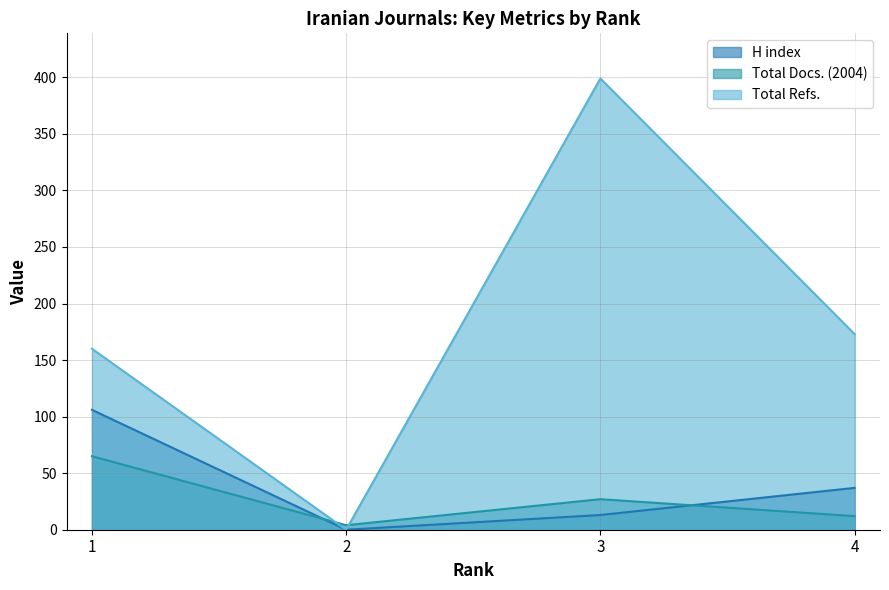

What is the spread (max minus min) of values at 4?

161